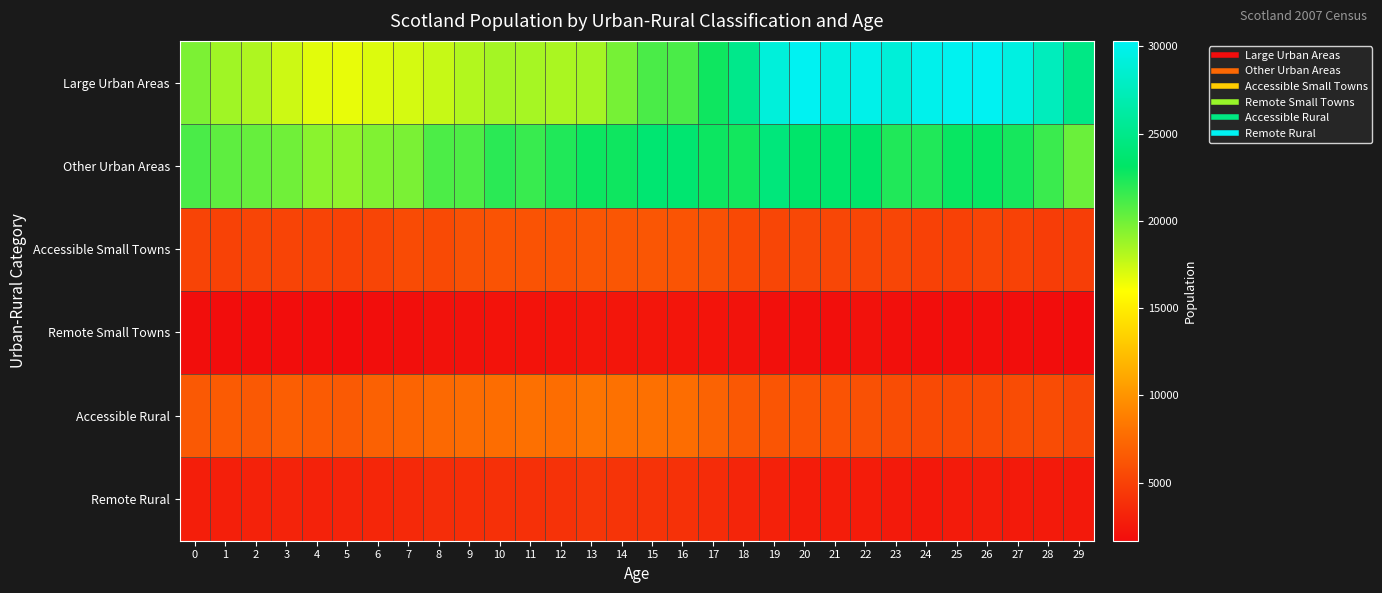

Reading left to right, what are all the values shown in this chart?

Large Urban Areas: 0=19675	1=18641	2=18269	3=17406	4=16781	5=16623	6=16939	7=17215	8=17554	9=18154	10=18515	11=18489	12=18342	13=18540	14=19835	15=21047	16=21061	17=22746	18=25011	19=29026	20=30264	21=29431	22=29820	23=28979	24=29930	25=30183	26=30306	27=29439	28=27513	29=24716
Other Urban Areas: 0=21038	1=20475	2=20281	3=19982	4=19235	5=19087	6=19567	7=19722	8=21013	9=20910	10=21934	11=21571	12=22231	13=22763	14=22700	15=23708	16=23655	17=22780	18=22616	19=24225	20=23329	21=23482	22=23317	23=22245	24=22200	25=22914	26=22952	27=22531	28=21510	29=20164
Accessible Small Towns: 0=5181	1=5052	2=5232	3=5146	4=5154	5=5063	6=5241	7=5613	8=5577	9=6011	10=6140	11=6112	12=6125	13=6304	14=6258	15=6273	16=6198	17=5936	18=5473	19=5256	20=5426	21=5350	22=5280	23=5260	24=5016	25=4998	26=5212	27=5058	28=4699	29=4767
Remote Small Towns: 0=1787	1=1736	2=1744	3=1768	4=1761	5=1669	6=1808	7=1892	8=2005	9=2035	10=2161	11=2122	12=2183	13=2323	14=2318	15=2329	16=2271	17=2209	18=2079	19=1914	20=1936	21=1844	22=2034	23=1906	24=1813	25=1850	26=1853	27=1835	28=1776	29=1693
Accessible Rural: 0=6532	1=6644	2=6499	3=6806	4=6594	5=6573	6=6960	7=7198	8=7439	9=7660	10=7745	11=7890	12=7755	13=8163	14=7957	15=7930	16=7740	17=7144	18=6379	19=6209	20=6149	21=6094	22=5978	23=5722	24=5570	25=5547	26=5601	27=5680	28=5671	29=5291
Remote Rural: 0=2824	1=2899	2=3027	3=3102	4=3031	5=3173	6=3294	7=3470	8=3762	9=3801	10=3957	11=3914	12=4038	13=4353	14=4162	15=4108	16=3999	17=3680	18=3235	19=3003	20=2728	21=2783	22=2714	23=2534	24=2437	25=2576	26=2638	27=2557	28=2549	29=2471